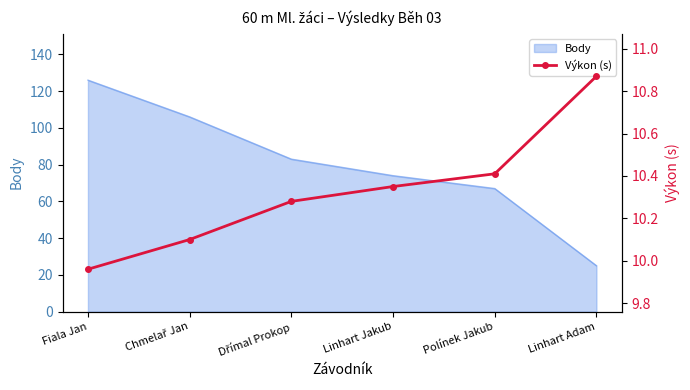

Which category has the lowest value in the Body series?

Linhart Adam